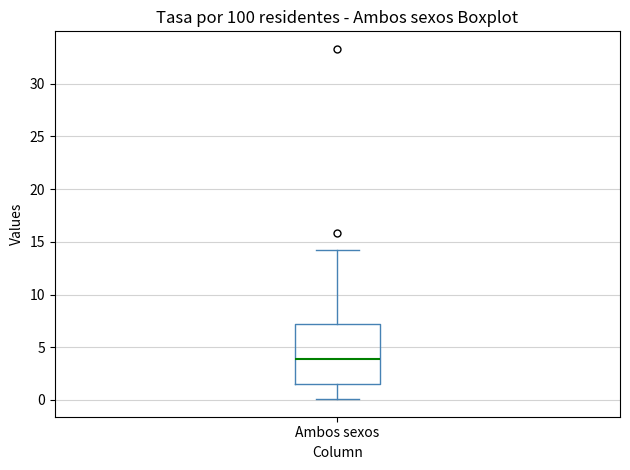

Where is the upper edge of the box for Ambos sexos on the y-axis? The values are not printed on the chart, so give them approximately, as read against the axis.

7.0